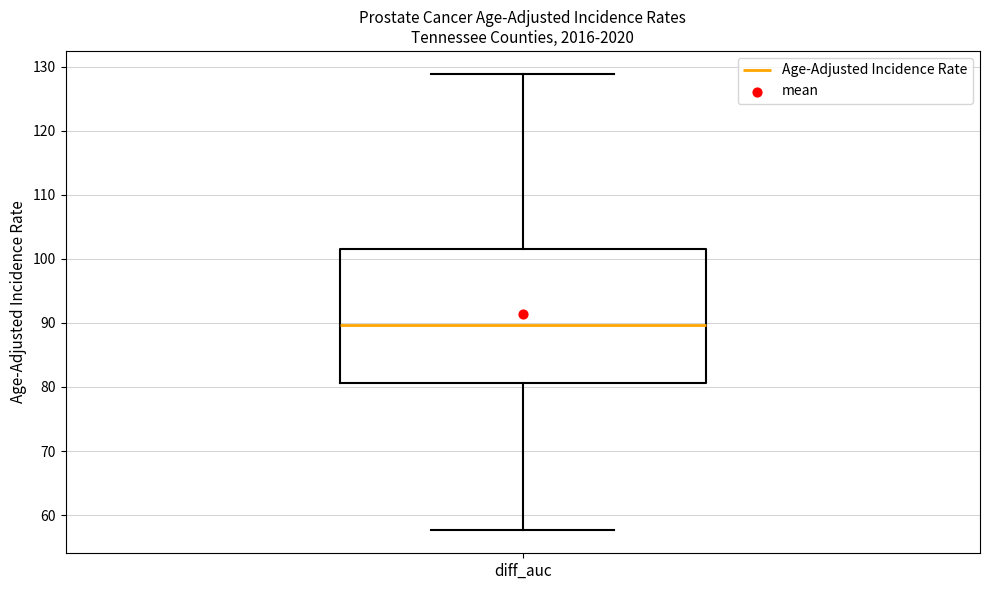

Read this box plot against the y-axis: the position of the median line, the range covered by the box, and the ends of both whiskers. The values are not printed on the chart, so give them approximately, as read against the axis.

median 90, box 81 to 102, whiskers 58 to 129